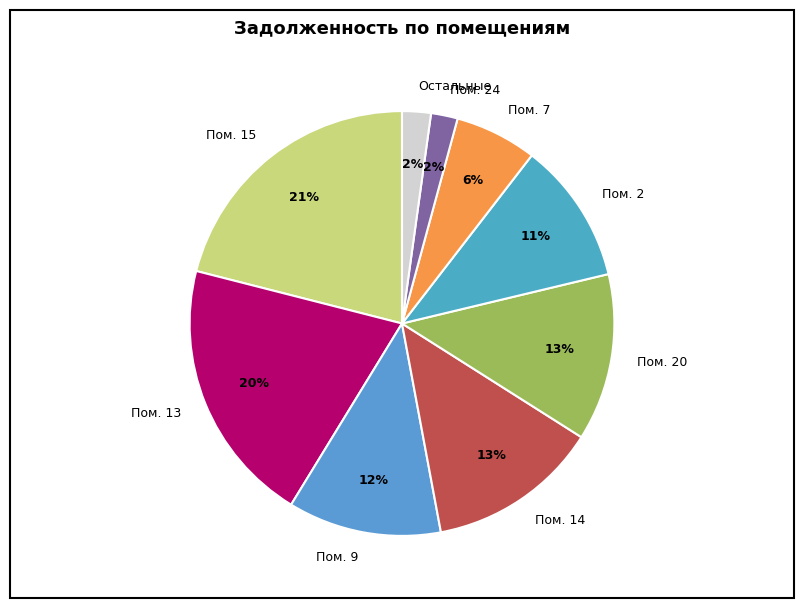

Do Пом. 24 and Пом. 15 together represent more than half of the pie?

No